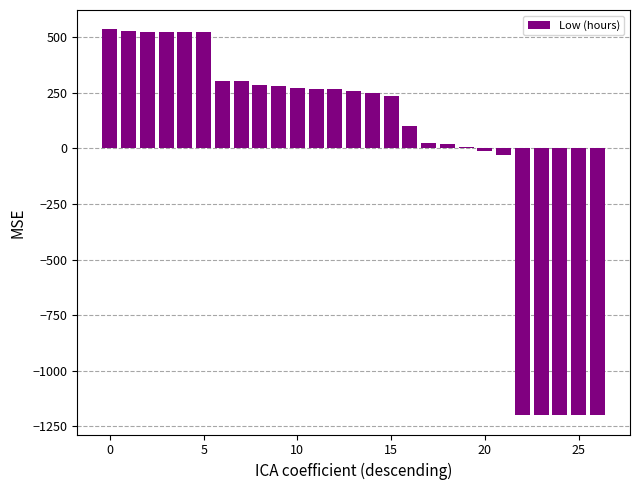

What is the greatest value displayed?

536.3